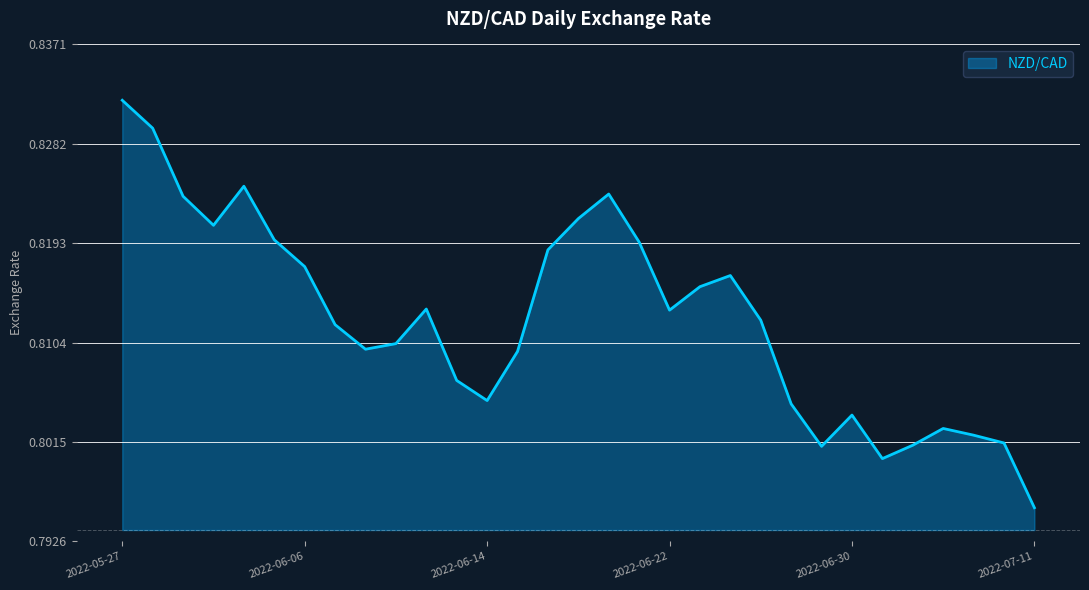

Reading left to right, transcribe all the data shown in this chart.

2022-05-27=0.8	2022-05-30=0.8	2022-05-31=0.8	2022-06-01=0.8	2022-06-02=0.8	2022-06-03=0.8	2022-06-06=0.8	2022-06-07=0.8	2022-06-08=0.8	2022-06-09=0.8	2022-06-10=0.8	2022-06-13=0.8	2022-06-14=0.8	2022-06-15=0.8	2022-06-16=0.8	2022-06-17=0.8	2022-06-20=0.8	2022-06-21=0.8	2022-06-22=0.8	2022-06-23=0.8	2022-06-24=0.8	2022-06-27=0.8	2022-06-28=0.8	2022-06-29=0.8	2022-06-30=0.8	2022-07-04=0.8	2022-07-05=0.8	2022-07-06=0.8	2022-07-07=0.8	2022-07-08=0.8	2022-07-11=0.8